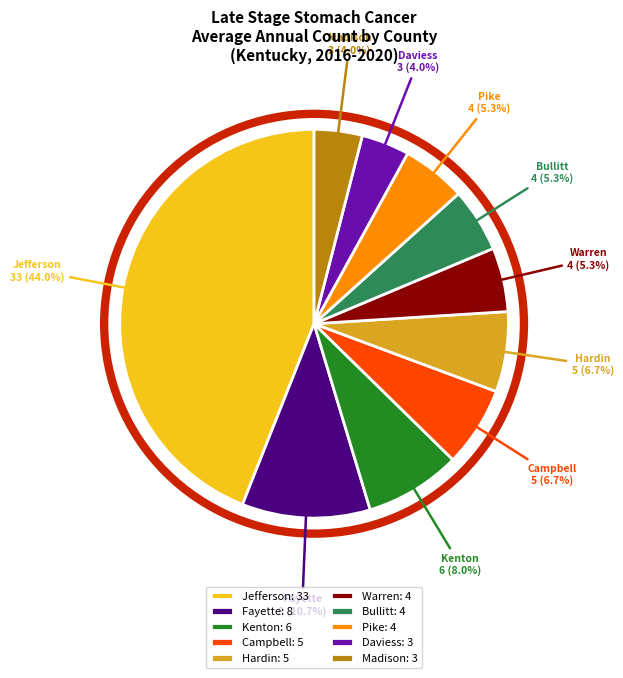

Does Daviess: 3 account for over 50% of the chart?

No